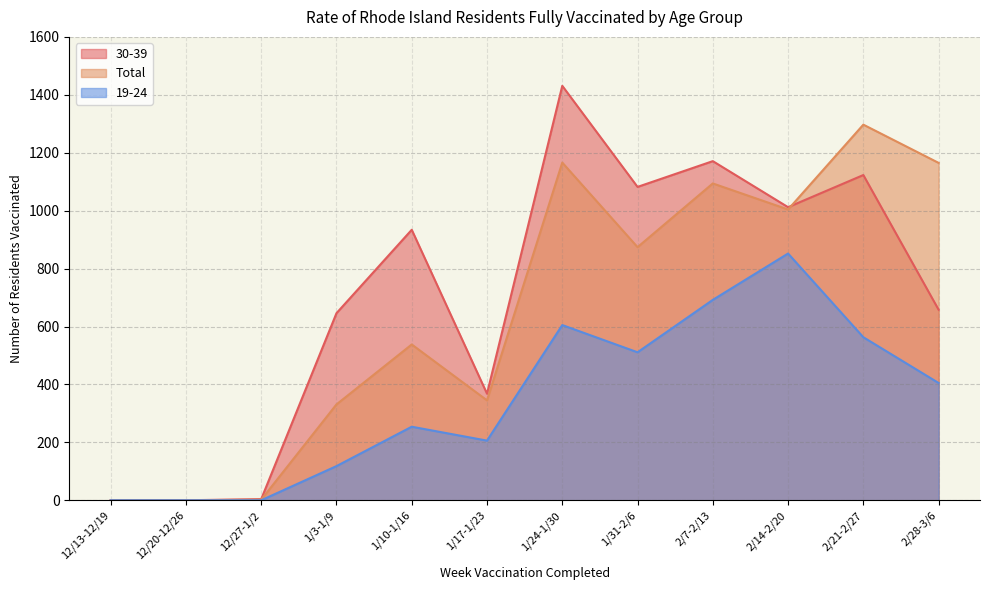

At how many categories does at least one series exceed 1267?

2